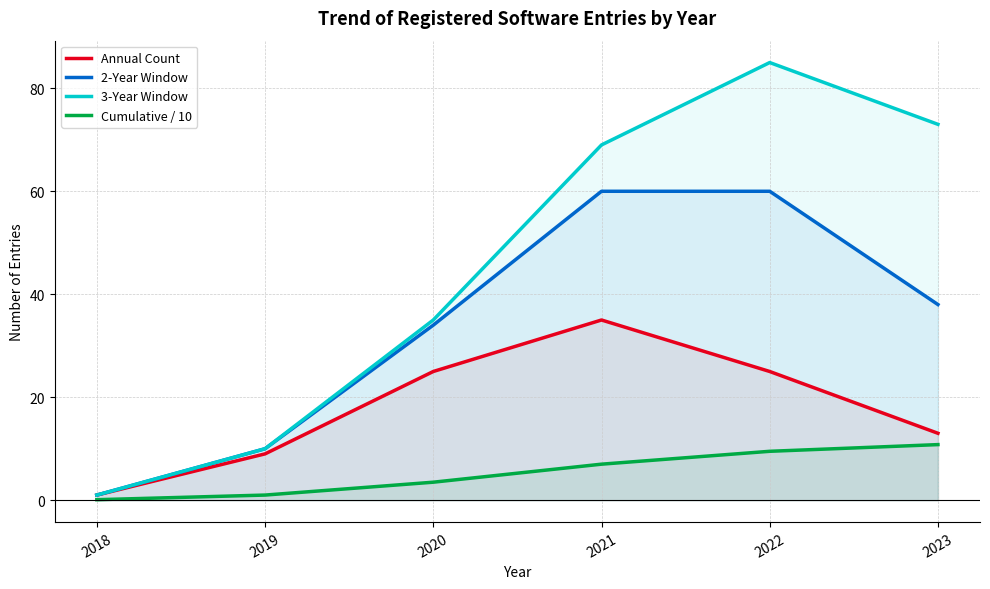

Reading right to left, transcribe all the data shown in this chart.

Annual Count: 13.0	25.0	35.0	25.0	9.0	1.0
2-Year Window: 38.0	60.0	60.0	34.0	10.0	1.0
3-Year Window: 73.0	85.0	69.0	35.0	10.0	1.0
Cumulative / 10: 10.8	9.5	7.0	3.5	1.0	0.1